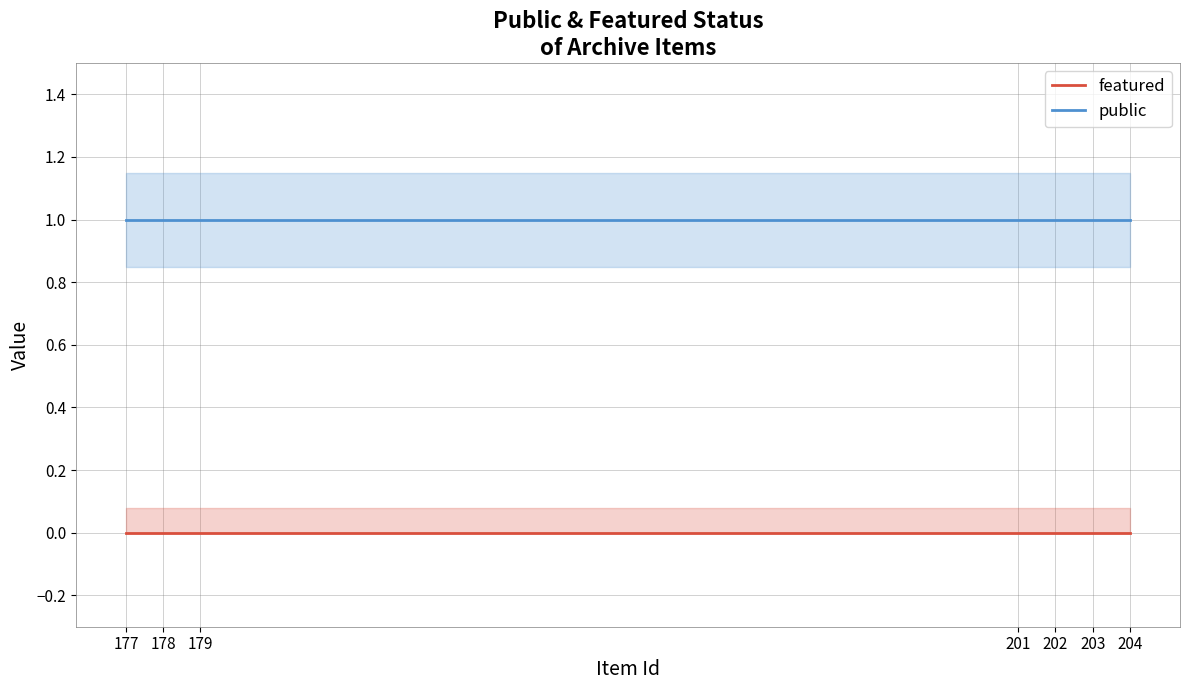

Reading left to right, extract all data points from this chart.

featured: 204=0	203=0	202=0	201=0	179=0	178=0	177=0
public: 204=1	203=1	202=1	201=1	179=1	178=1	177=1